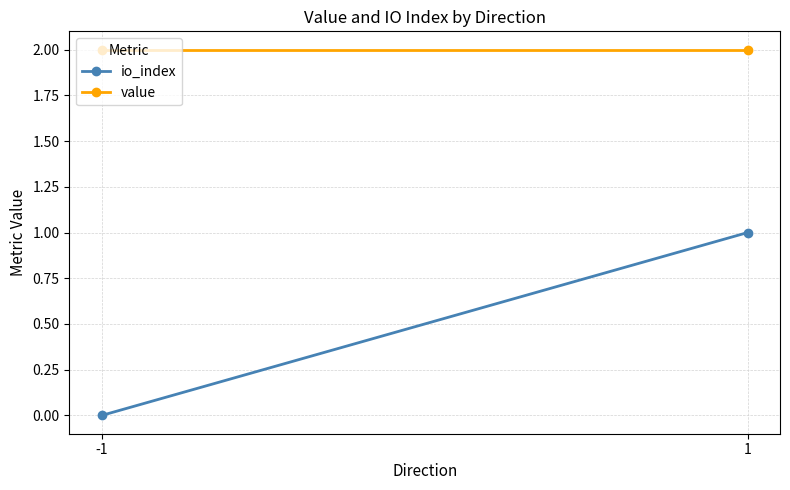

Count the number of data series in this chart.

2